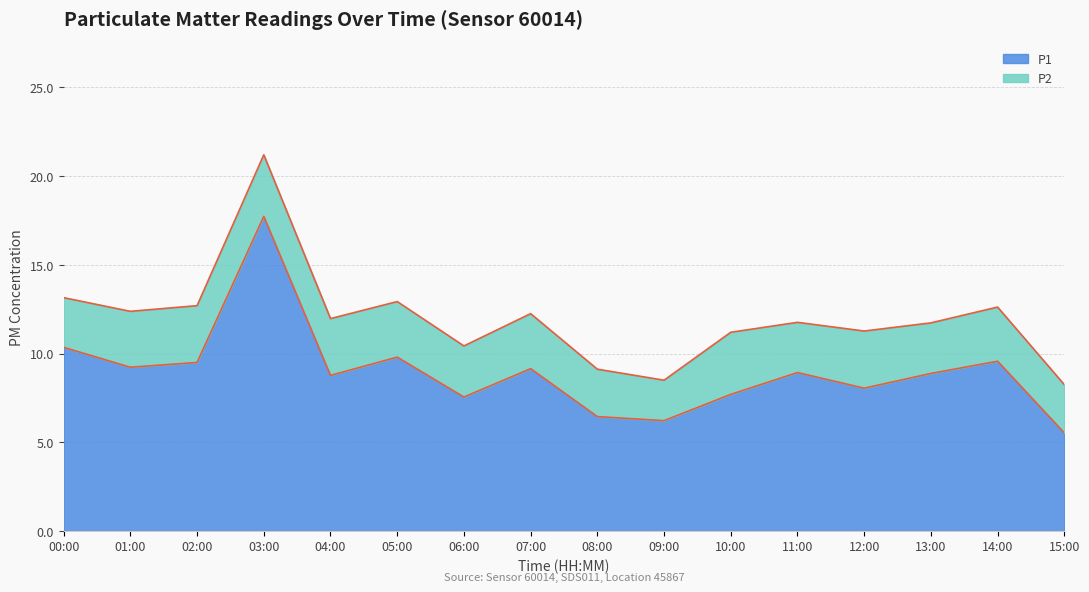

Where does the data first go above 8?

00:00